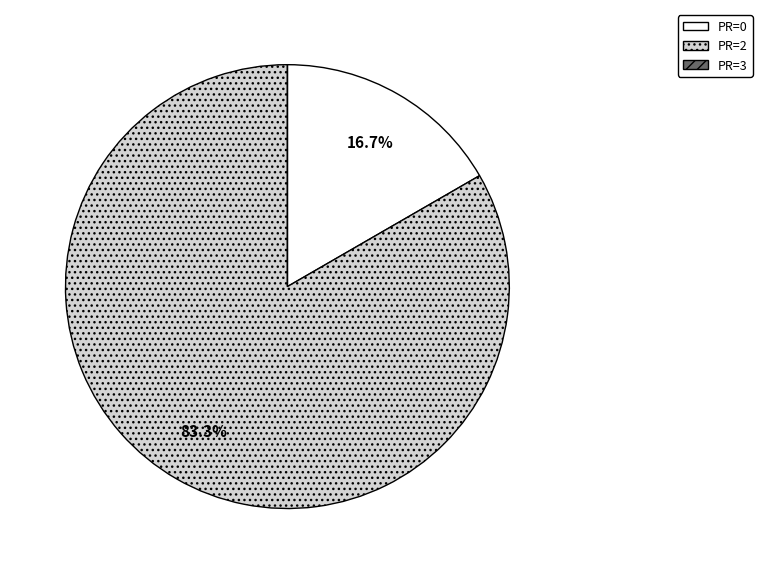

To the nearest percent, what is the average slice percentage?

33%